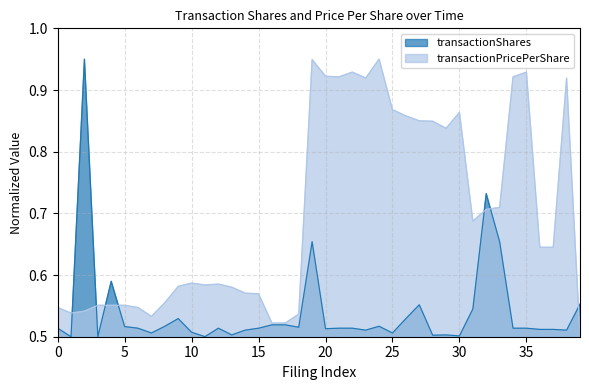

List the series in order of their overall mean, highest first.

transactionPricePerShare, transactionShares